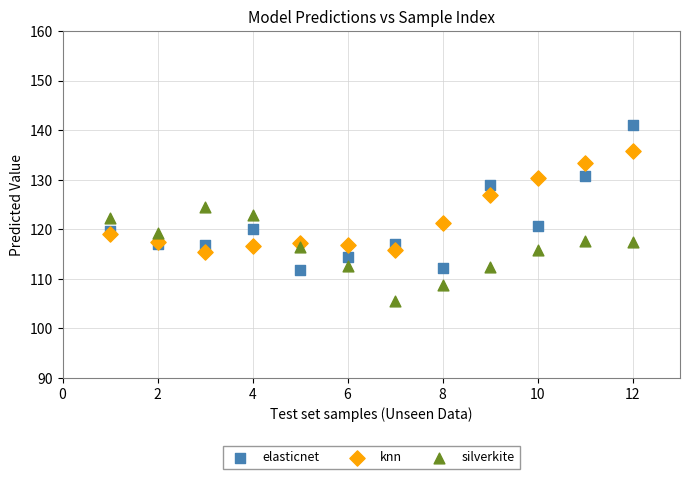

Which series reaches the minimum Y coordinate?

silverkite